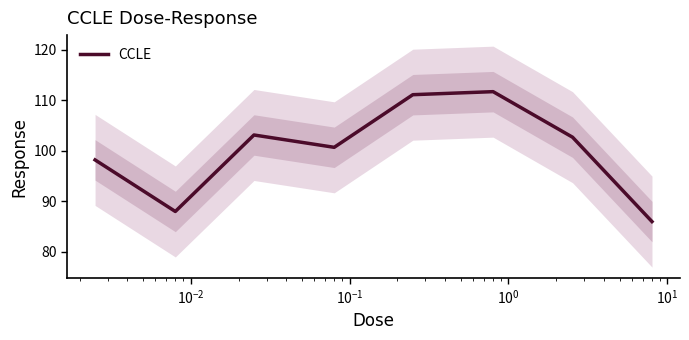

What is the lowest value of the CCLE series?

86.0